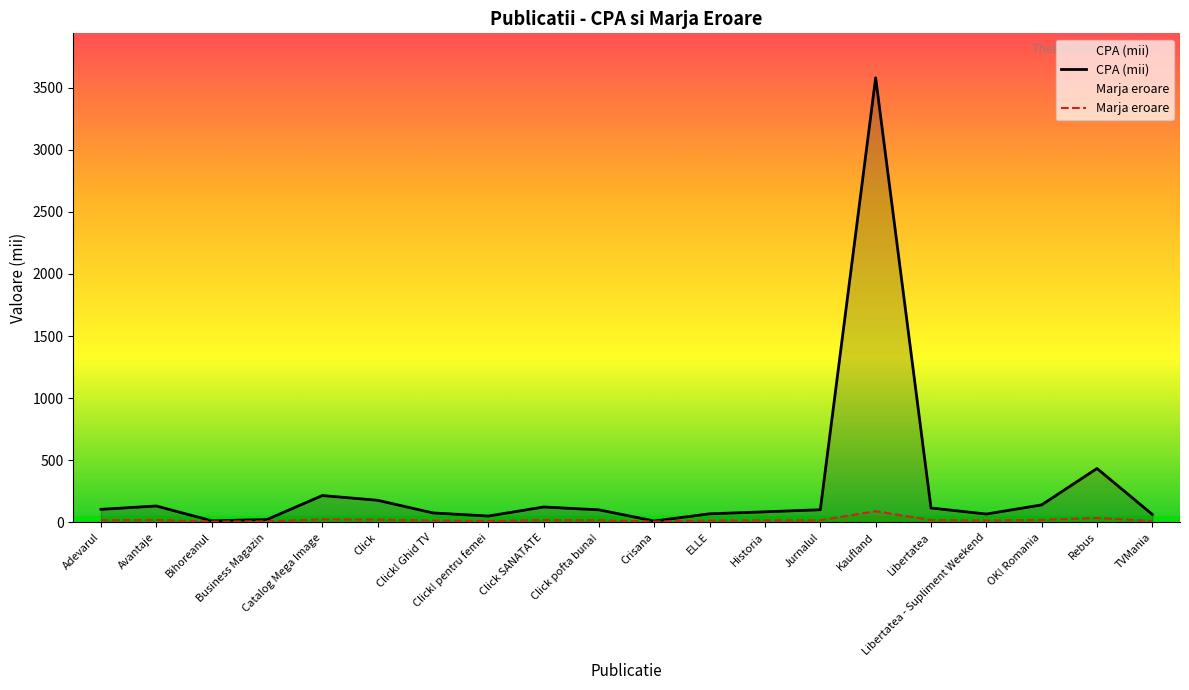

Reading left to right, list all the values displayed in this chart.

CPA (mii): 105	132	13	23	216	178	76	51	124	101	11	69	85	102	3579	116	67	141	434	64
Marja eroare: 17	20	7	9	25	23	15	11	19	17	7	15	16	17	90	19	15	21	35	12